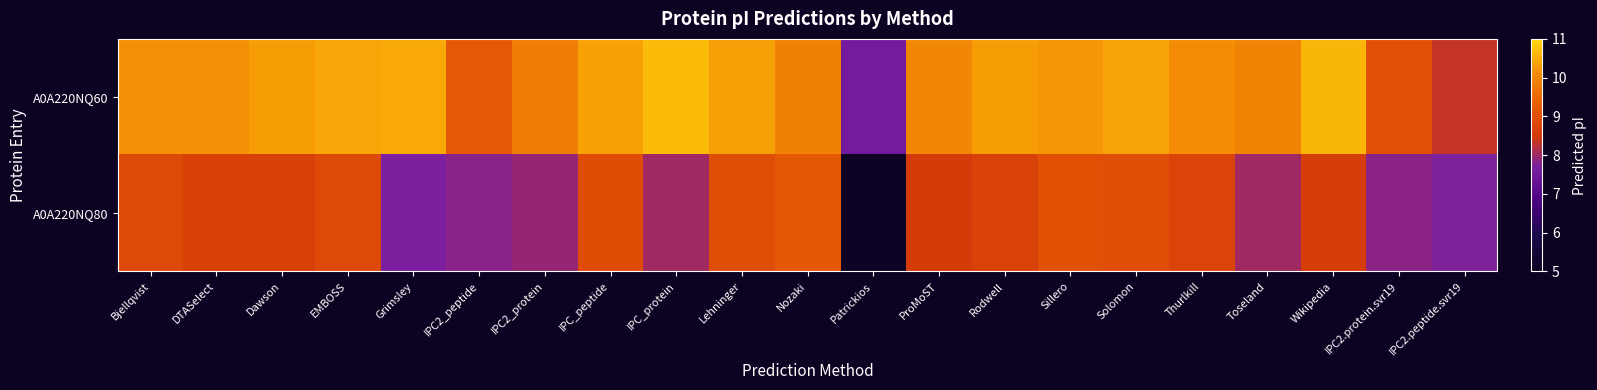

What is the spread (max minus min) of values at Toseland?

1.9